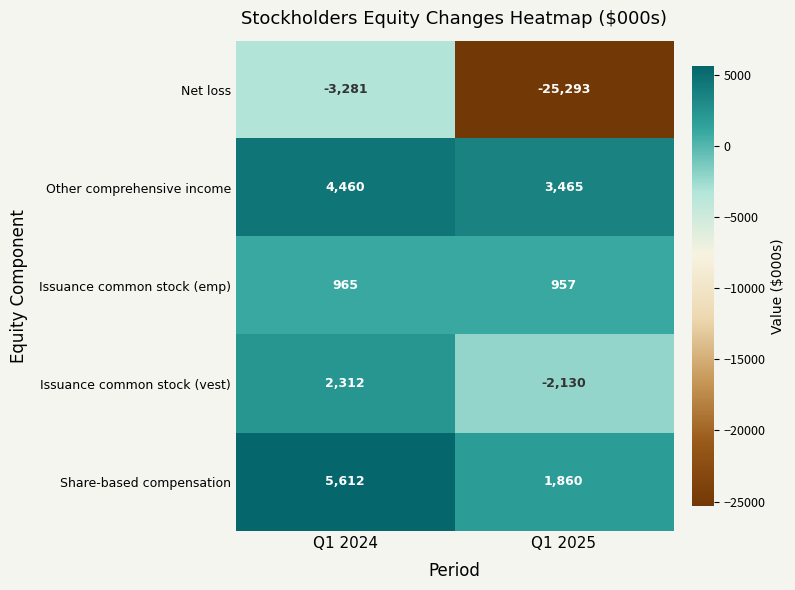

At which category is the sum across all series the highest?

Q1 2024